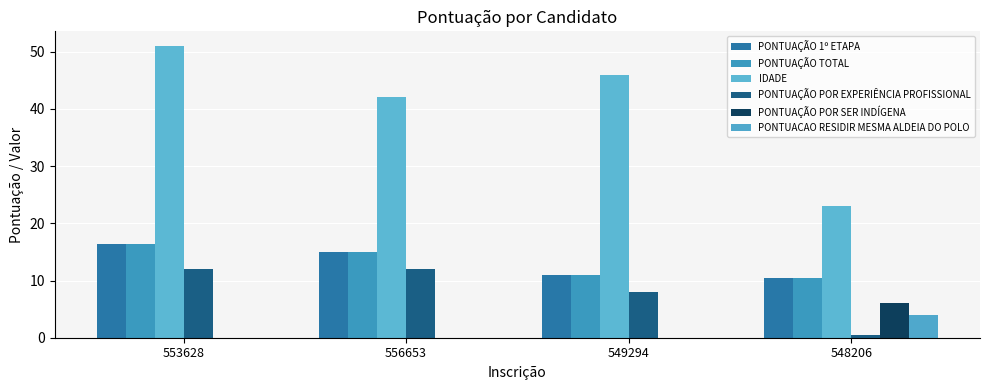

Which series has the largest range (max minus min)?

IDADE